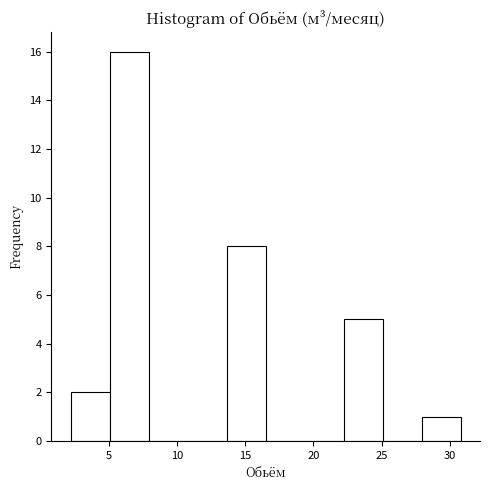

Reading left to right, list every bar in this chart as the range it spans on the x-axis followed by its height. Neither the bar edges nor the heights are printed on the chart, so give them approximately, as read against the axes.

2.0 to 5.0: 2
5.0 to 8.0: 16
8.0 to 11.0: 0
11.0 to 13.5: 0
13.5 to 16.5: 8
16.5 to 19.5: 0
19.5 to 22.0: 0
22.0 to 25.0: 5
25.0 to 28.0: 0
28.0 to 31.0: 1